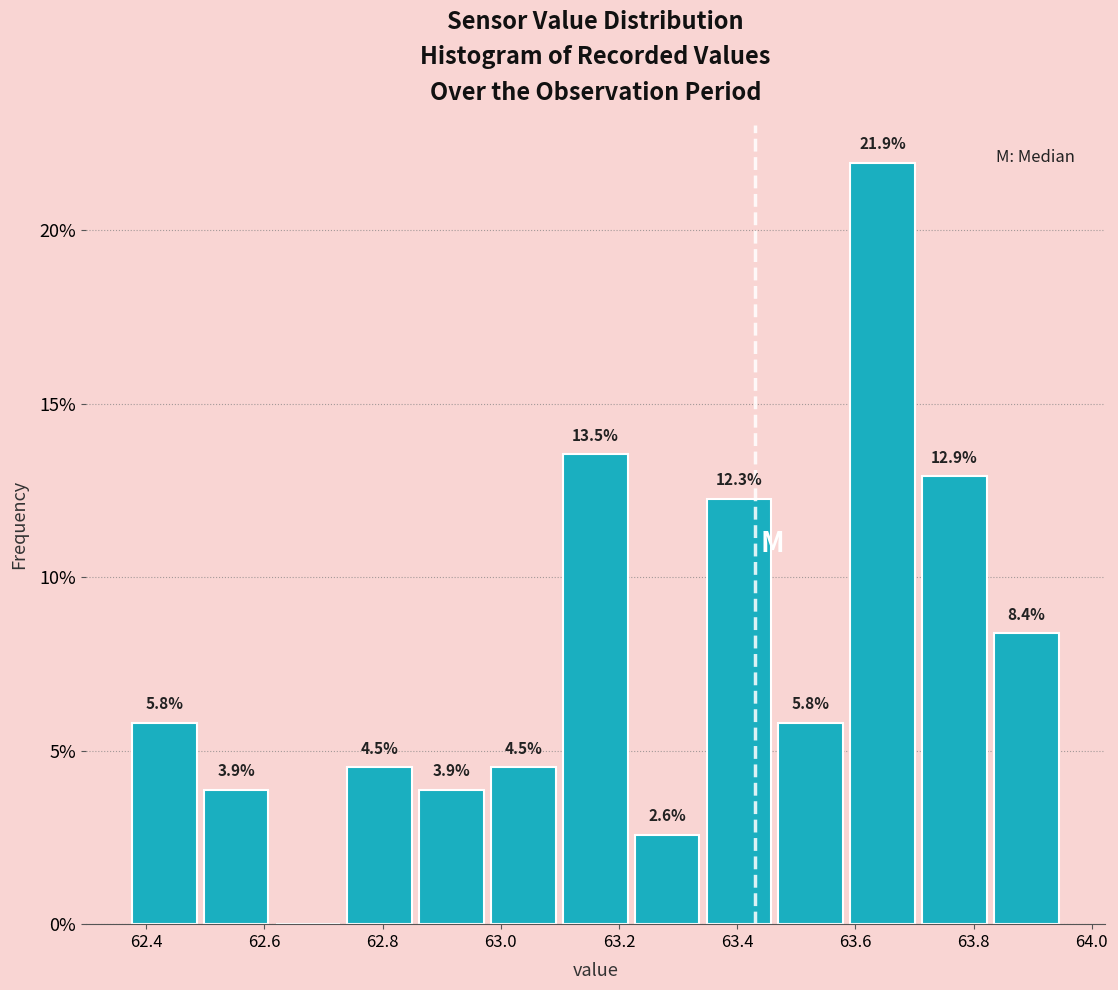

Which range on the x-axis has the tallest bar?

63.58 to 63.70